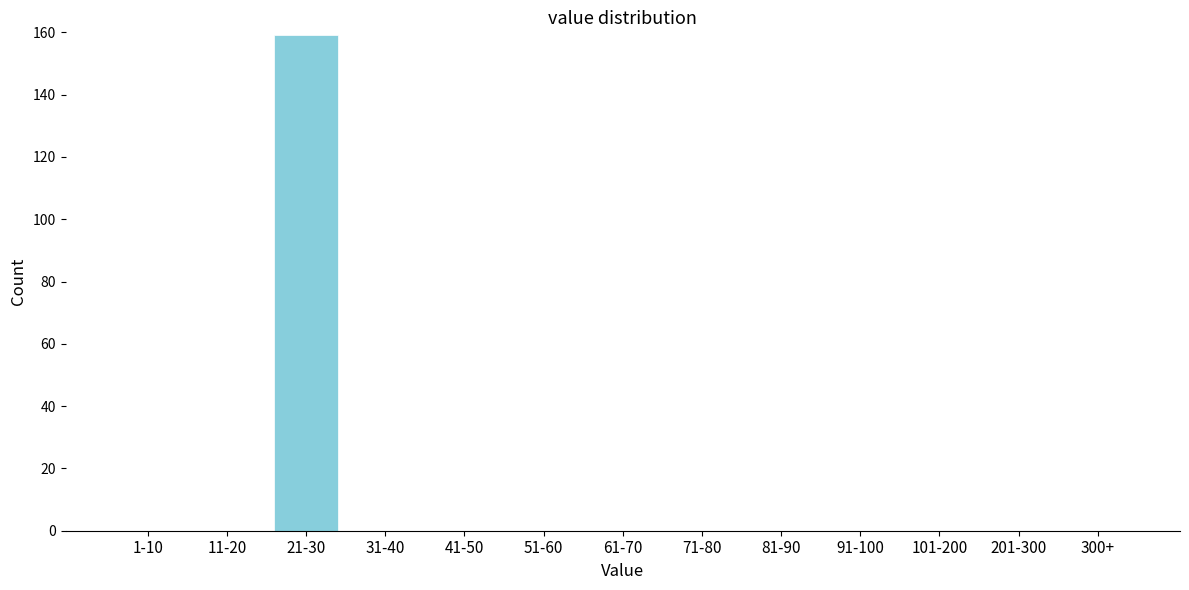

Reading left to right, list all the values displayed in this chart.

1-10=0	11-20=0	21-30=159	31-40=0	41-50=0	51-60=0	61-70=0	71-80=0	81-90=0	91-100=0	101-200=0	201-300=0	300+=0